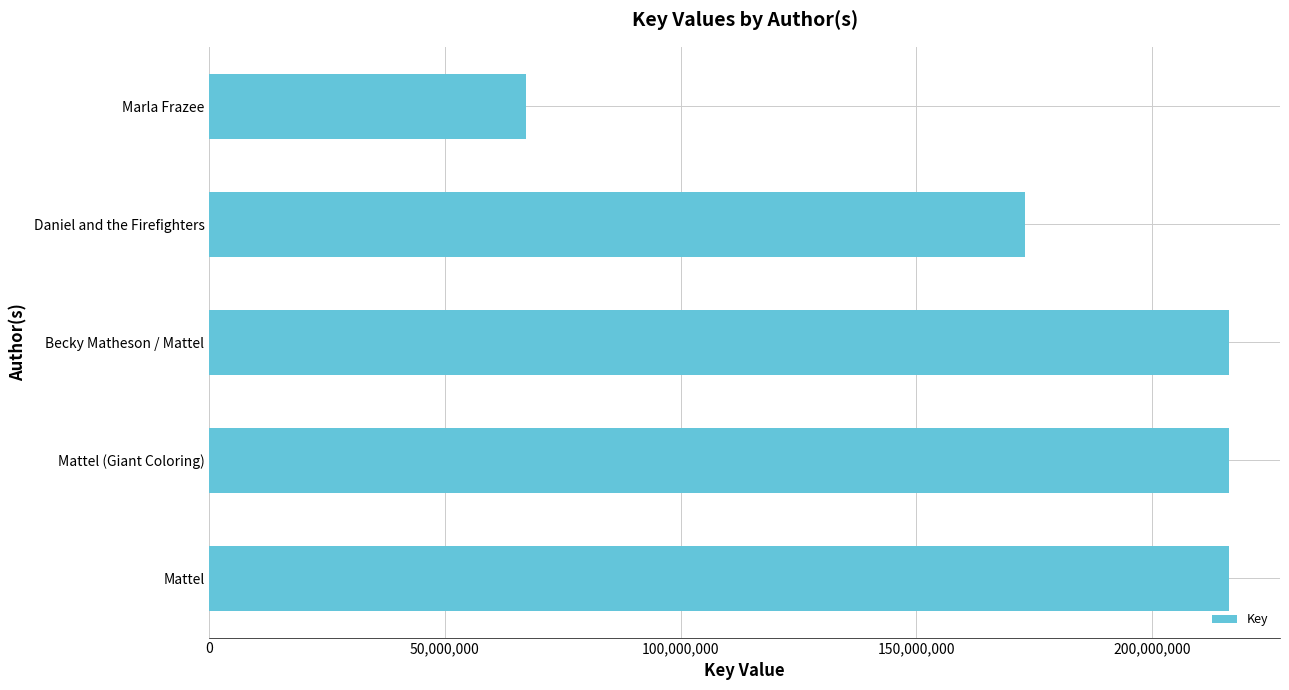

What is the change in value from Becky Matheson / Mattel to Daniel and the Firefighters?

-43389113